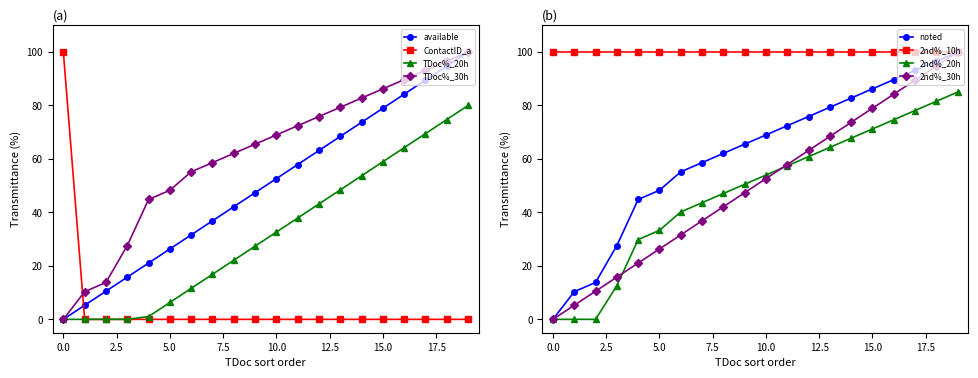

Does the chart have visible grid lines?

No